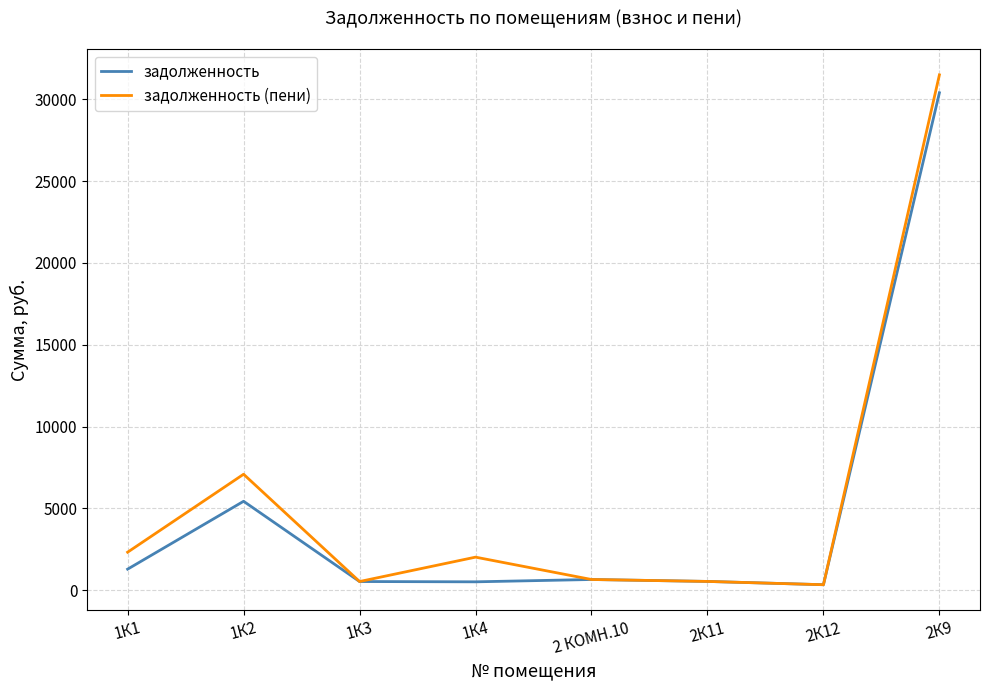

What is the average value of the задолженность series?

4954.5